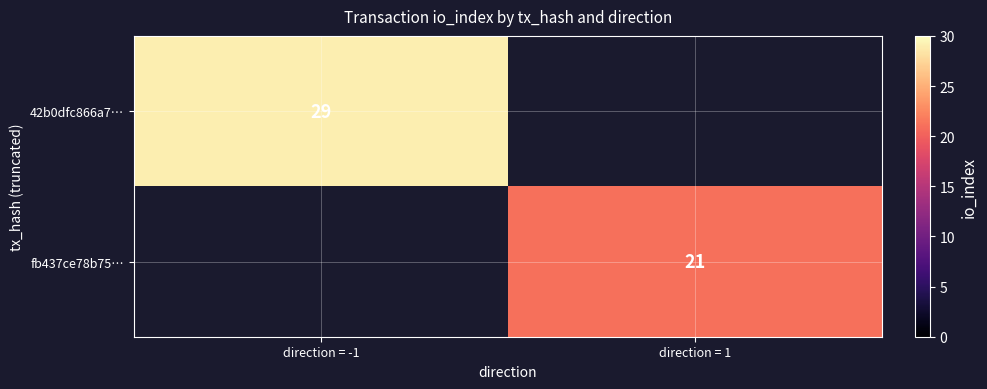

How many data points does each series have?

2